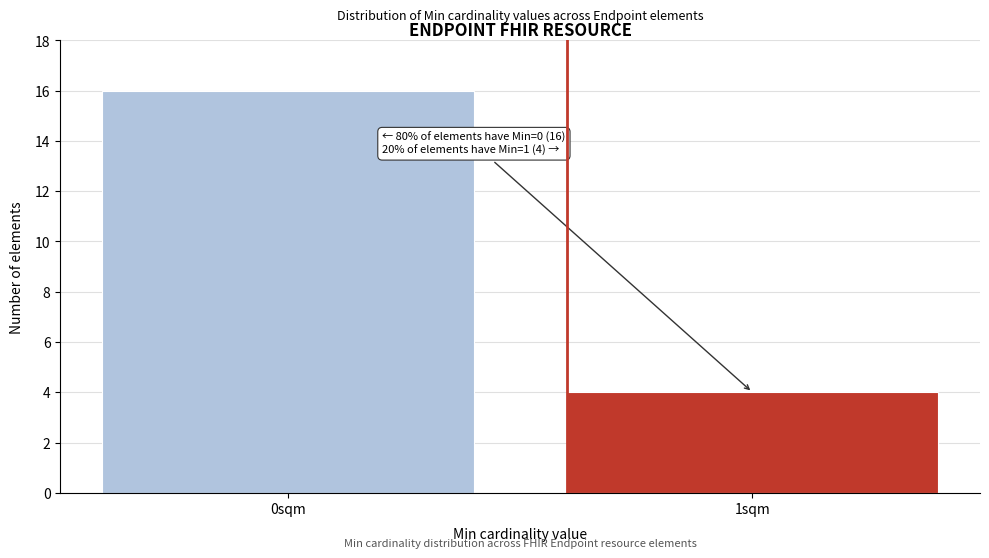

Reading left to right, extract all data points from this chart.

0sqm=16	1sqm=4